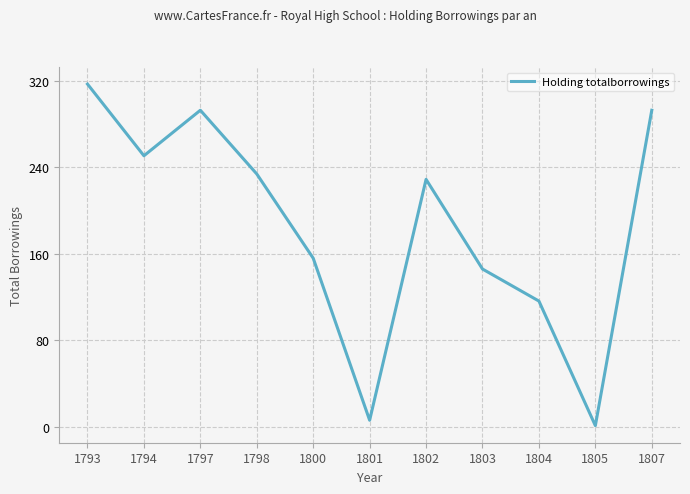

How many categories are shown in the chart?

11